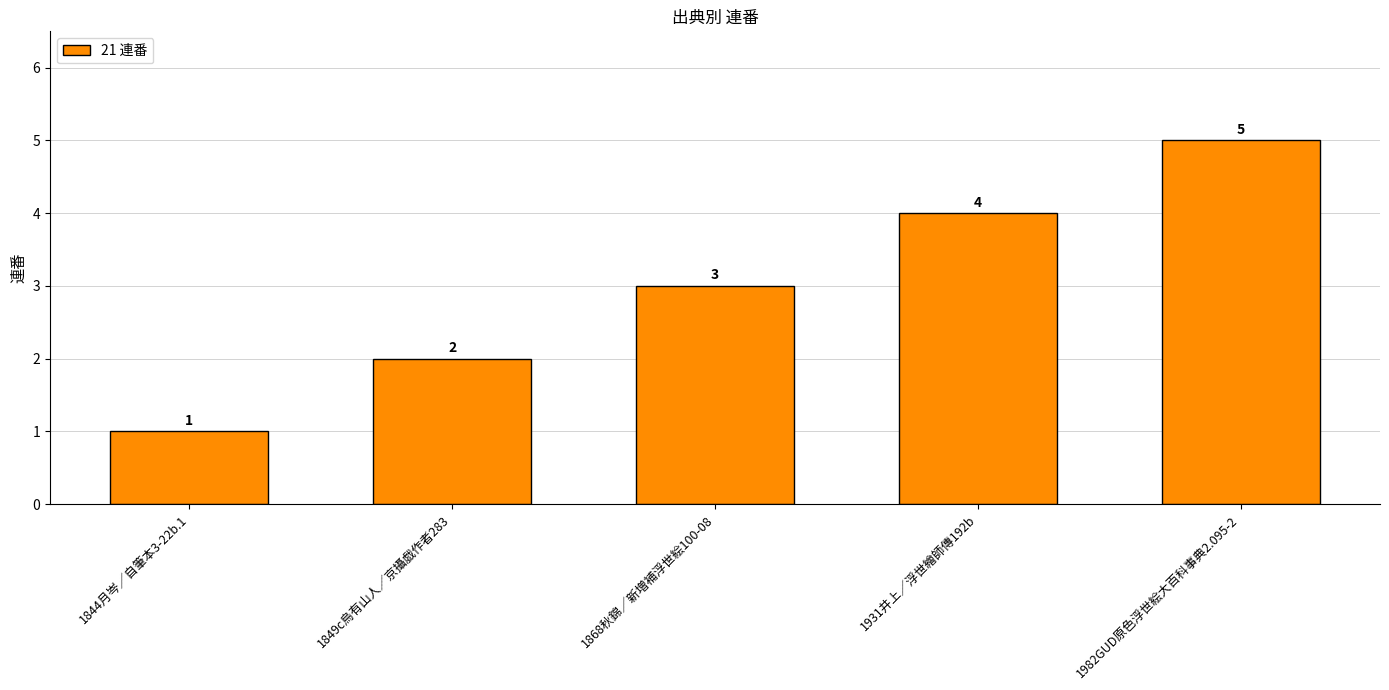

Reading right to left, what are all the values shown in this chart?

1982GUD原色浮世絵大百科事典2.095-2=5	1931井上／浮世繪師傳192b=4	1868秋錦／新増補浮世絵100-08=3	1849c烏有山人／京攝戯作者283=2	1844月岑／自筆本3-22b.1=1